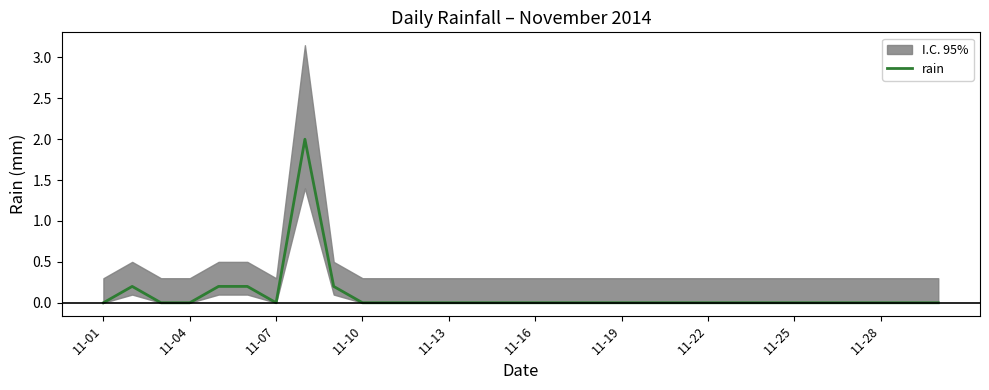

What position from the left is 17?

18